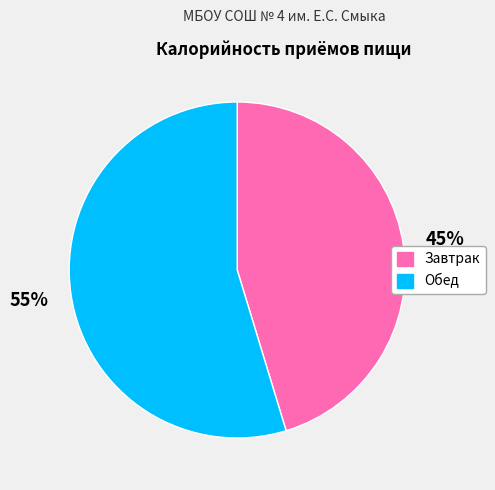

Which category accounts for the majority?

Обед